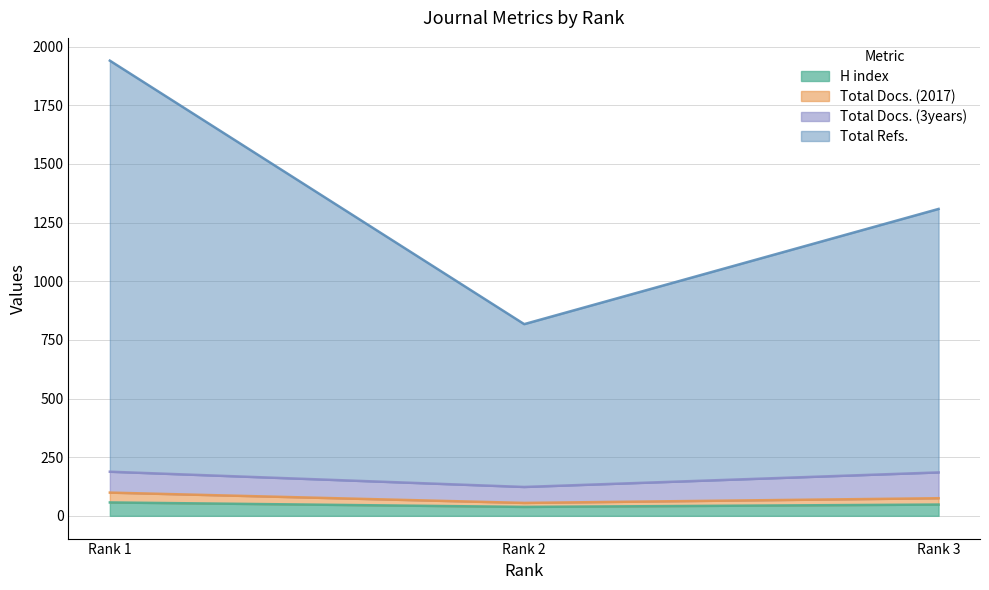

What are all the series names shown in the legend?

H index, Total Docs. (2017), Total Docs. (3years), Total Refs.